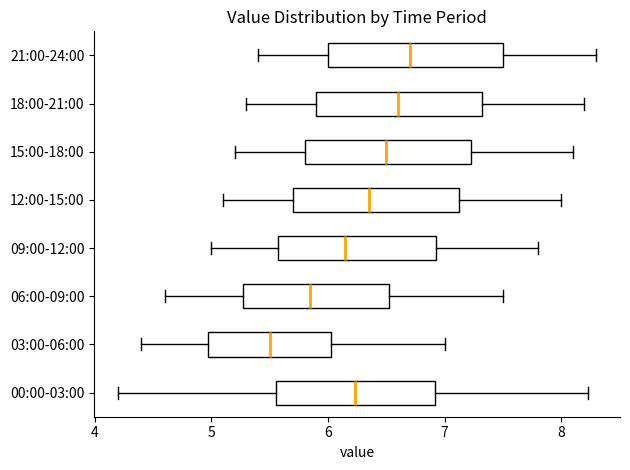

Reading bottom to top, read every box against the x-axis: the position of its median line, the range the box covers, and the ends of its whiskers. The values are not printed on the chart, so give them approximately, as read against the axis.

00:00-03:00: median 6.2, box 5.6 to 6.9, whiskers 4.2 to 8.2
03:00-06:00: median 5.5, box 5.0 to 6.0, whiskers 4.4 to 7.0
06:00-09:00: median 5.9, box 5.3 to 6.5, whiskers 4.6 to 7.5
09:00-12:00: median 6.2, box 5.6 to 6.9, whiskers 5.0 to 7.8
12:00-15:00: median 6.4, box 5.7 to 7.1, whiskers 5.1 to 8.0
15:00-18:00: median 6.5, box 5.8 to 7.2, whiskers 5.2 to 8.1
18:00-21:00: median 6.6, box 5.9 to 7.3, whiskers 5.3 to 8.2
21:00-24:00: median 6.7, box 6.0 to 7.5, whiskers 5.4 to 8.3